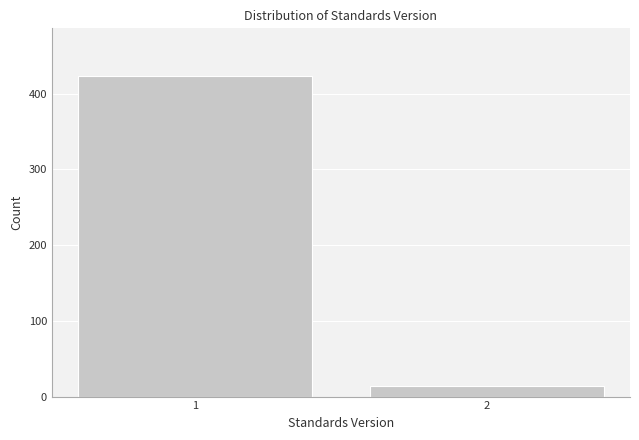

Reading left to right, what are all the values shown in this chart?

1=423	2=14